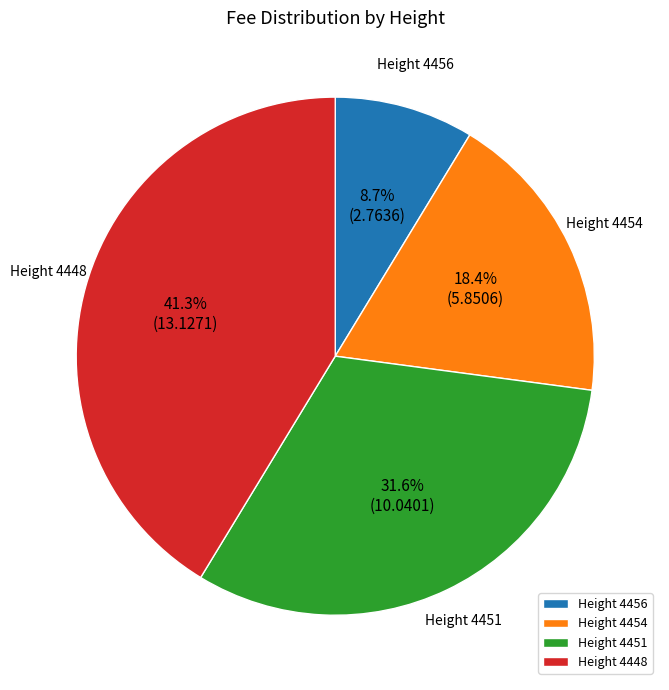

How many slices are in this pie chart?

4